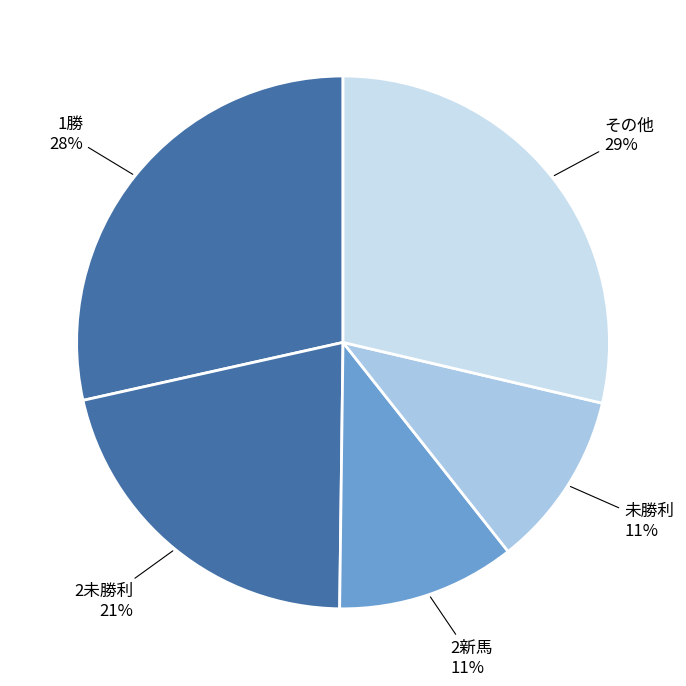

Is there any slice that represents more than half of the pie?

No